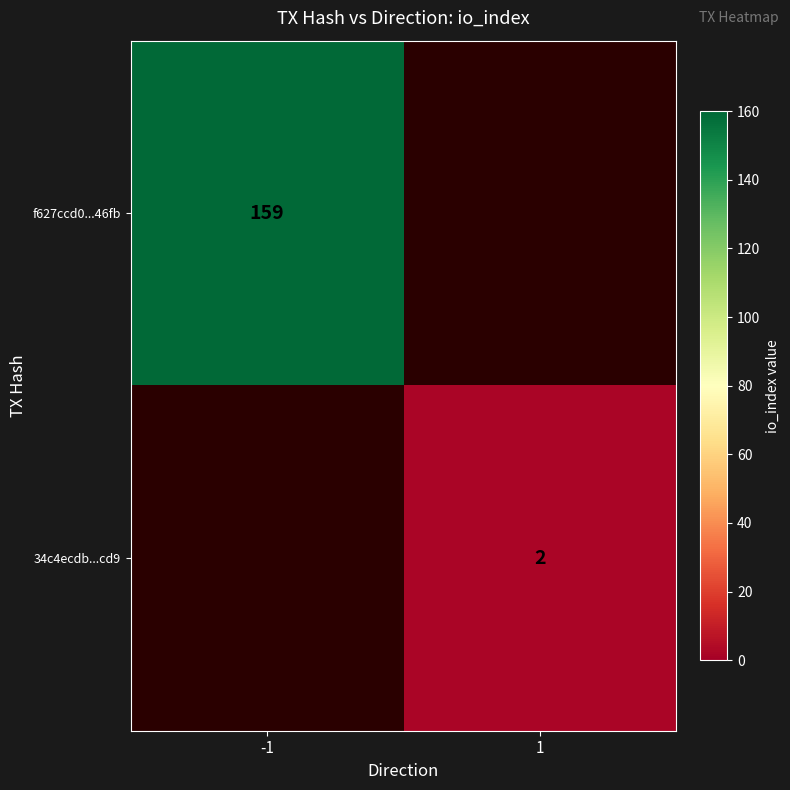

The value of f627ccd0...46fb at -1 is 96. True or false?

False